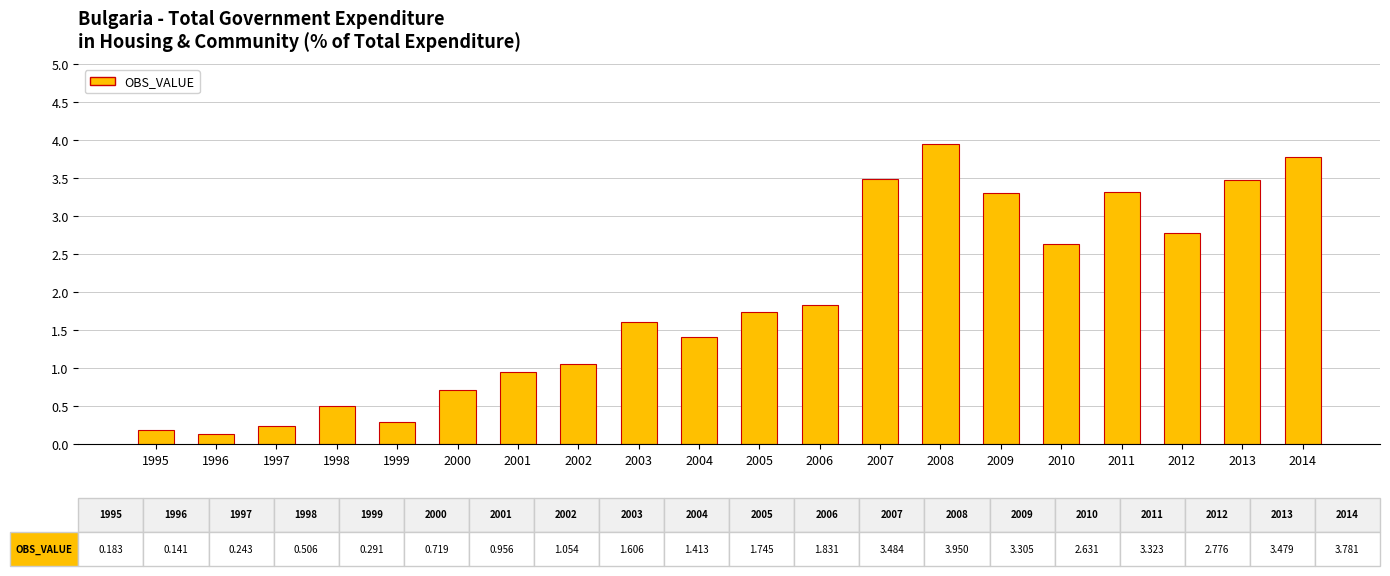

What is the value of the 18th bar from the left?

2.8